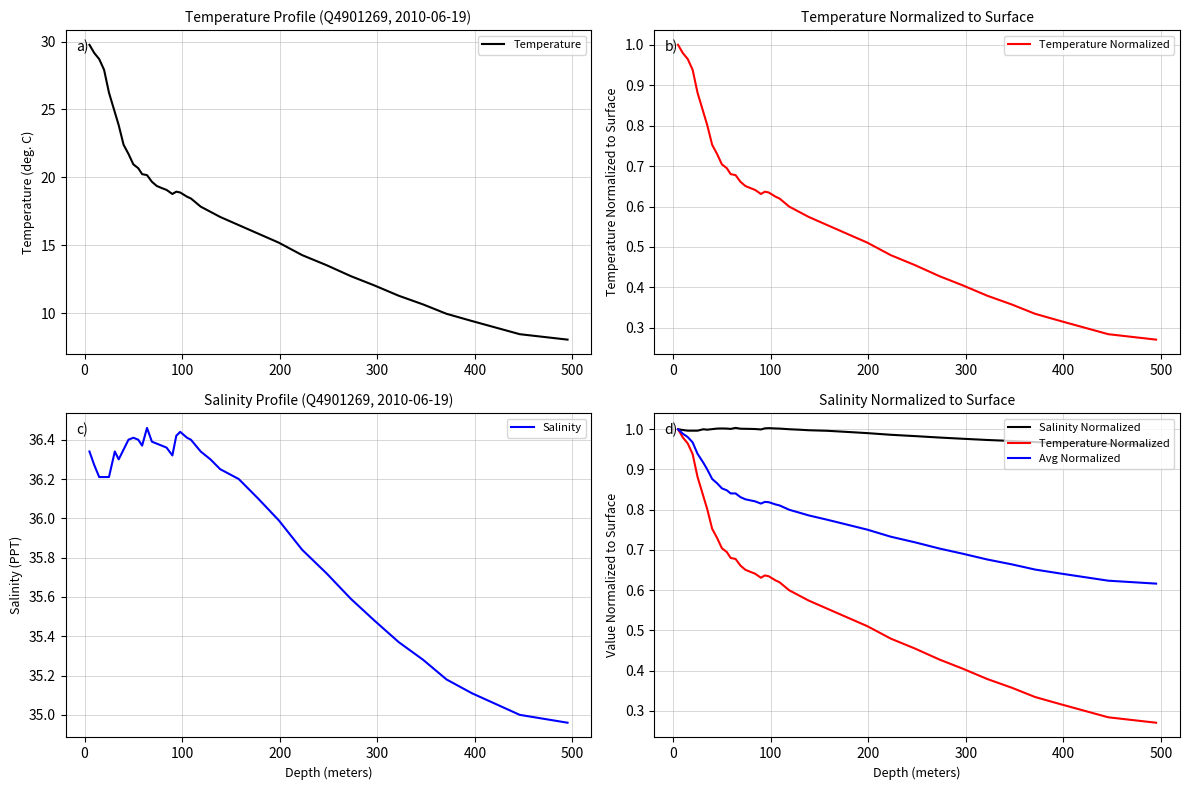

How many data points in Salinity are less than 36?

11